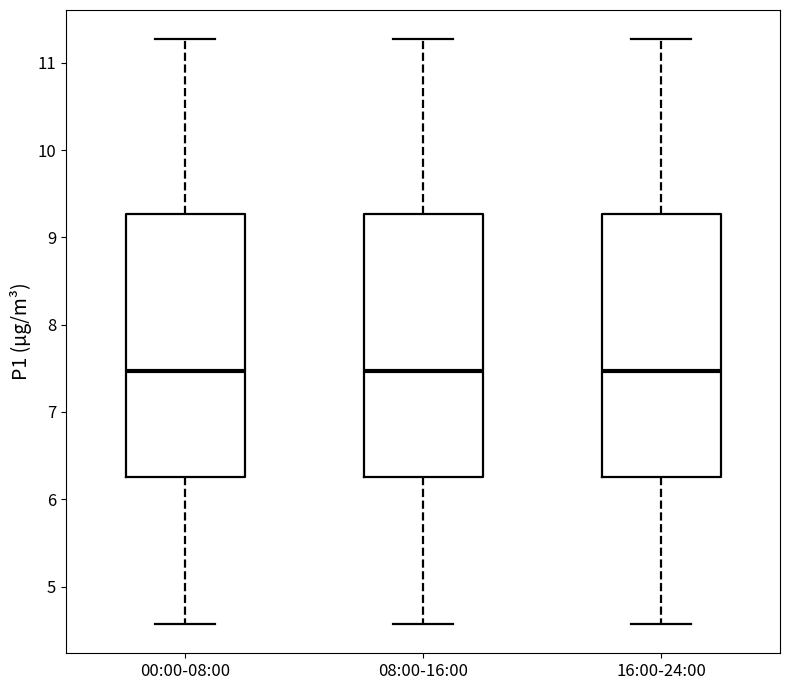

Reading left to right, read every box against the y-axis: the position of its median line, the range the box covers, and the ends of its whiskers. The values are not printed on the chart, so give them approximately, as read against the axis.

00:00-08:00: median 7.5, box 6.3 to 9.3, whiskers 4.6 to 11.3
08:00-16:00: median 7.5, box 6.3 to 9.3, whiskers 4.6 to 11.3
16:00-24:00: median 7.5, box 6.3 to 9.3, whiskers 4.6 to 11.3